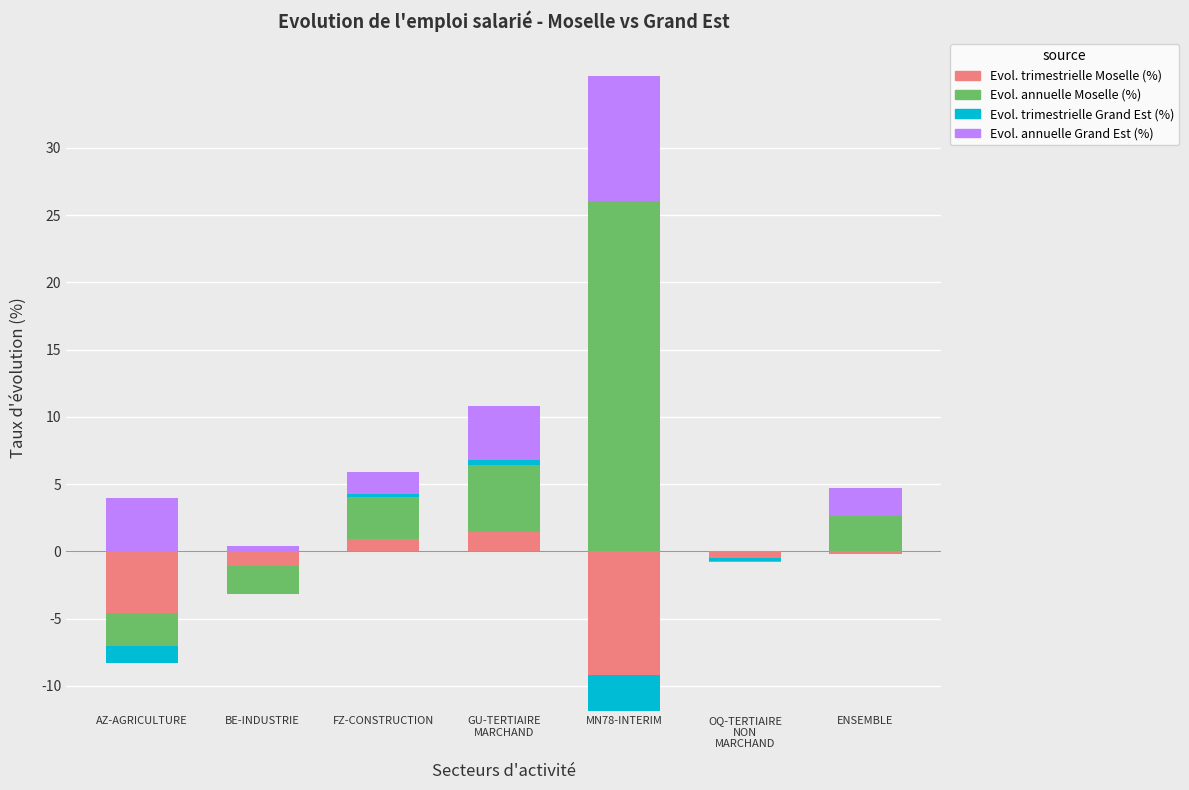

Count the number of data series in this chart.

4